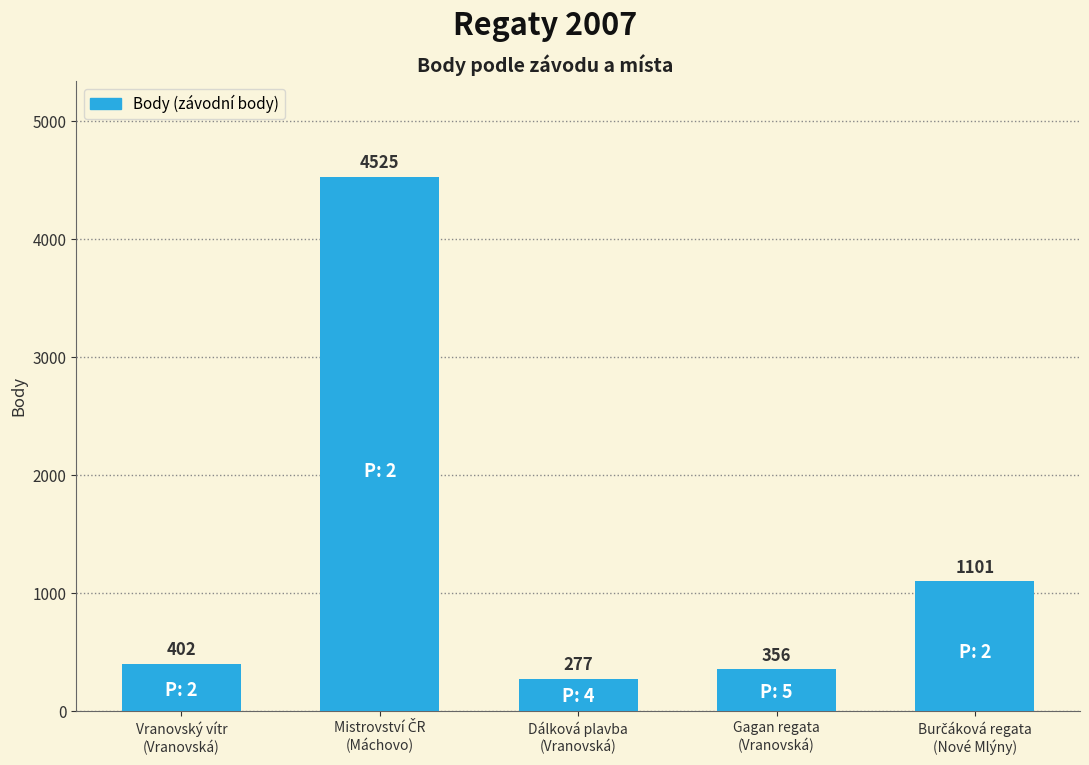

What is the sum of all values?

6661